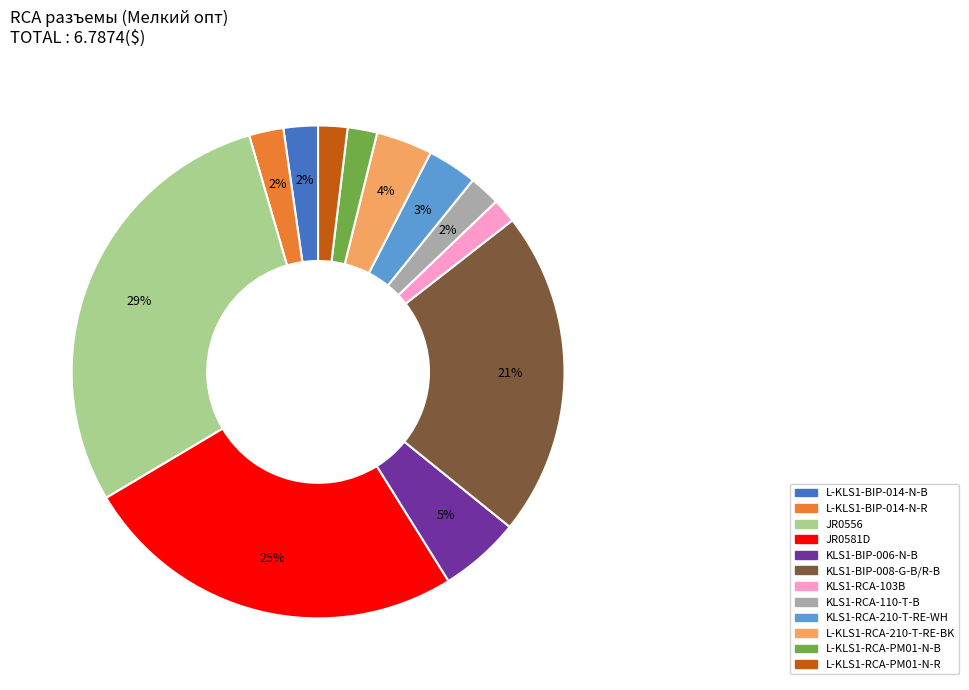

To the nearest percent, what is the combined percentage of L-KLS1-RCA-210-T-RE-BK and L-KLS1-RCA-PM01-N-R?

6%